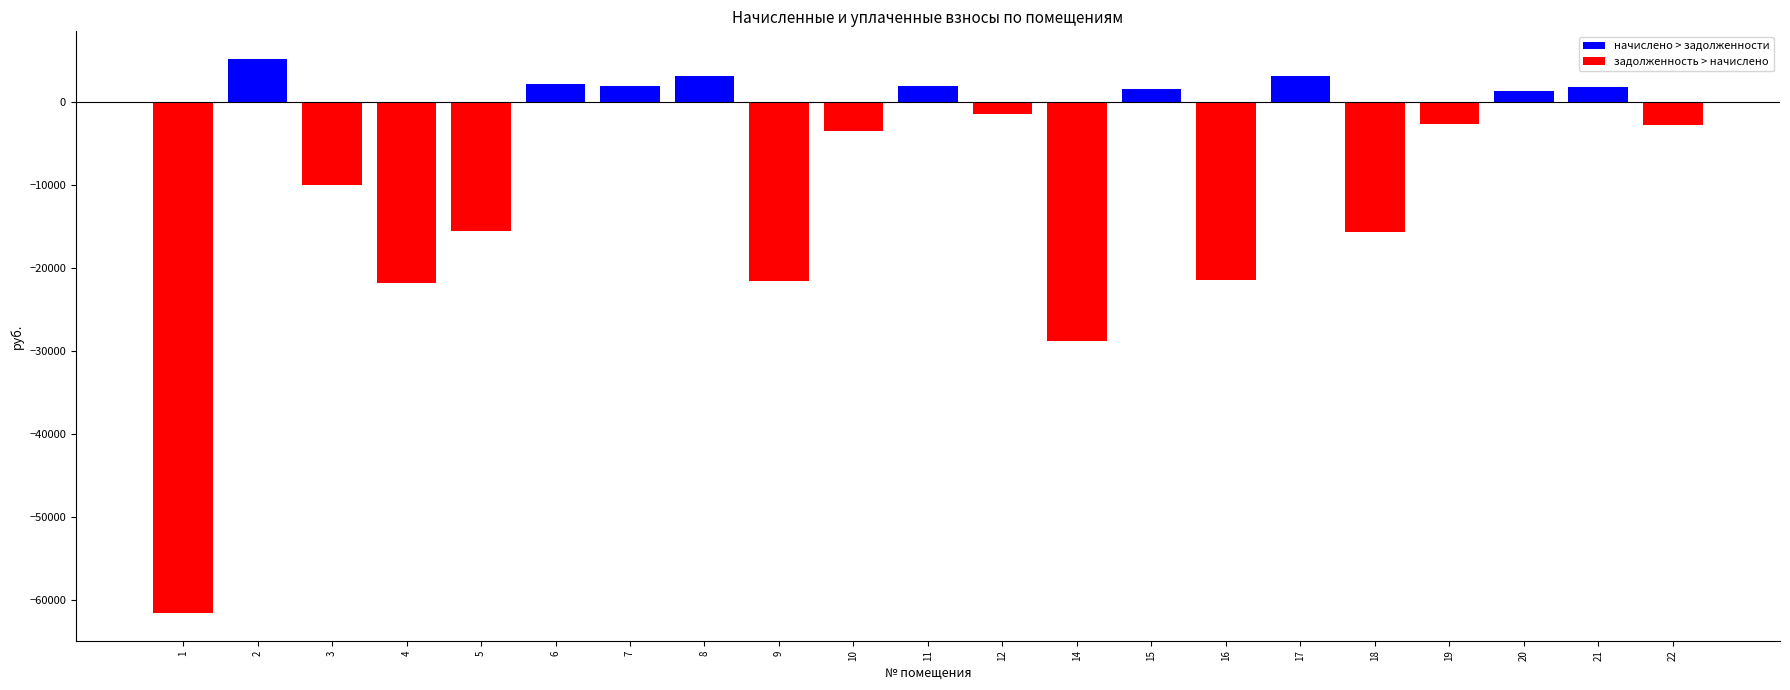

The chart shows a value of 5159.1 at 2. True or false?

True